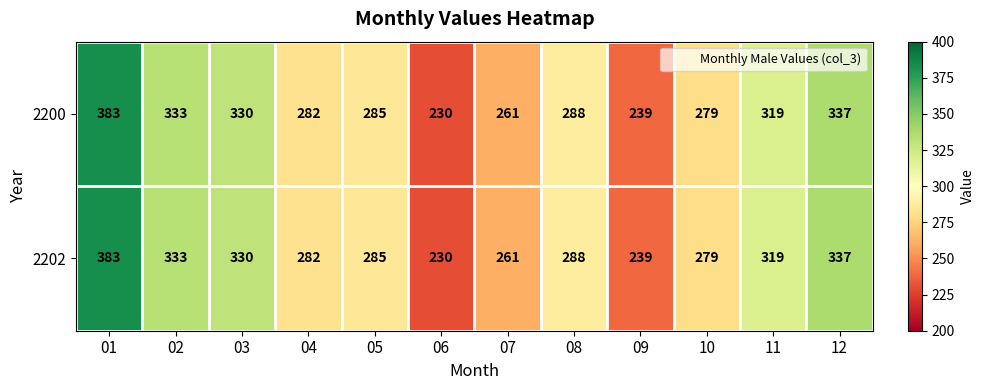

Where is 2200 nearest to the value 306?

11